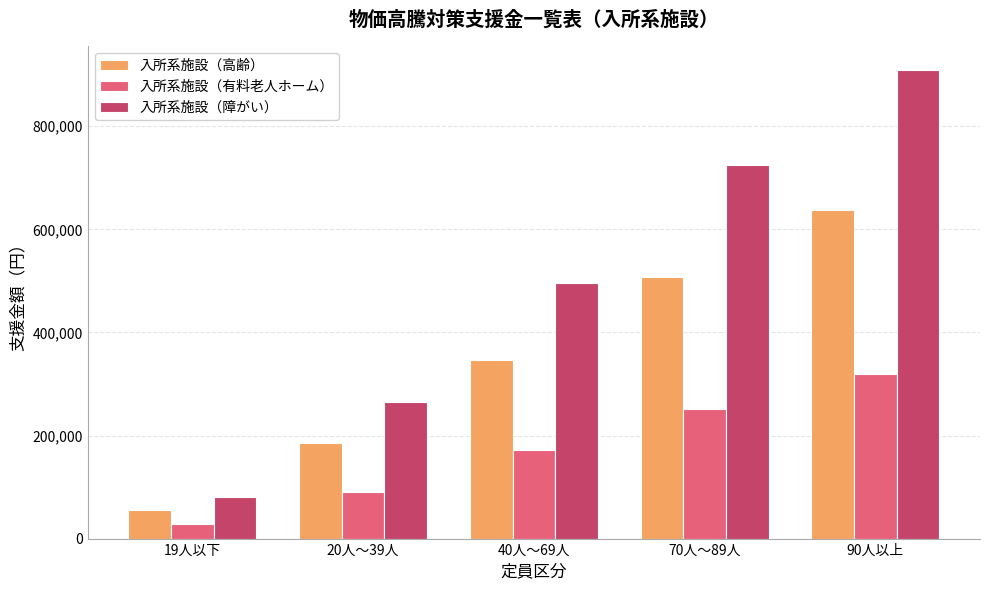

What is the approximate value of 入所系施設（有料老人ホーム） at 40人～69人?

171500